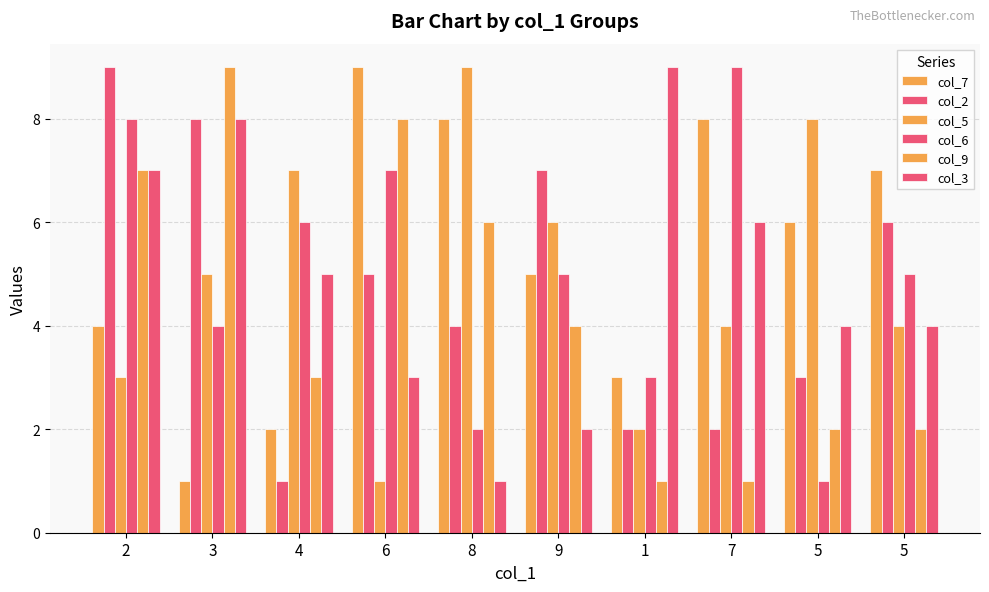

How many data points in col_5 are less than 5?

5